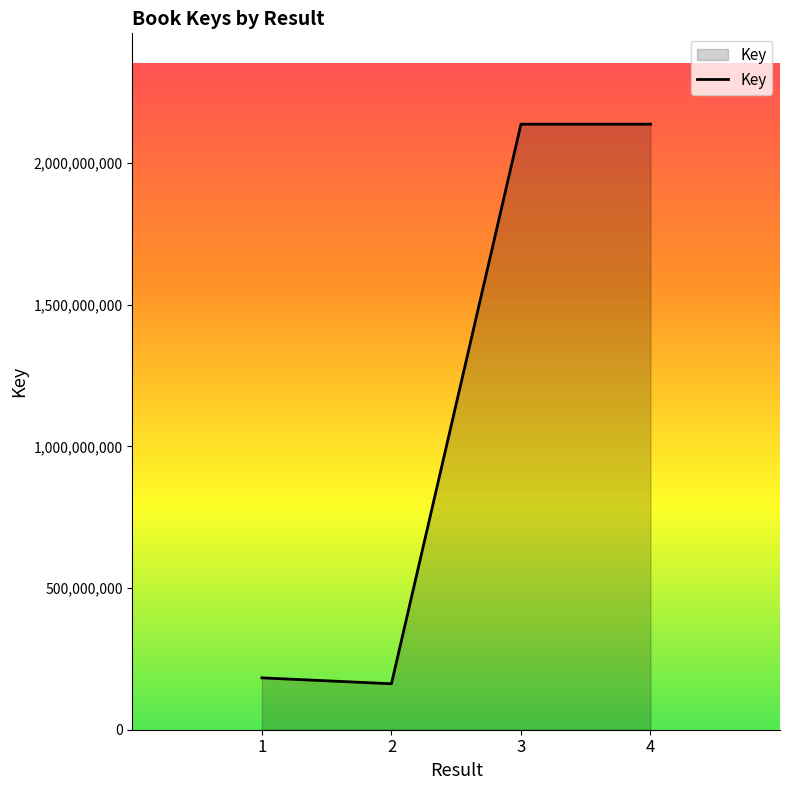

What is the maximum value shown in the chart?

2137712356